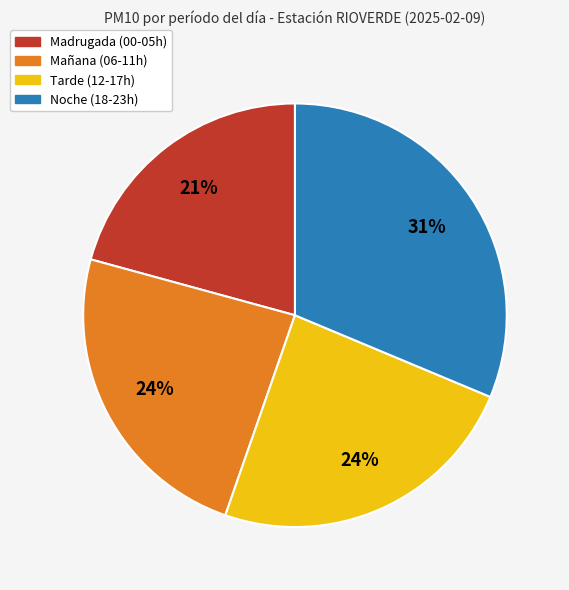

To the nearest percent, what is the average slice percentage?

25%